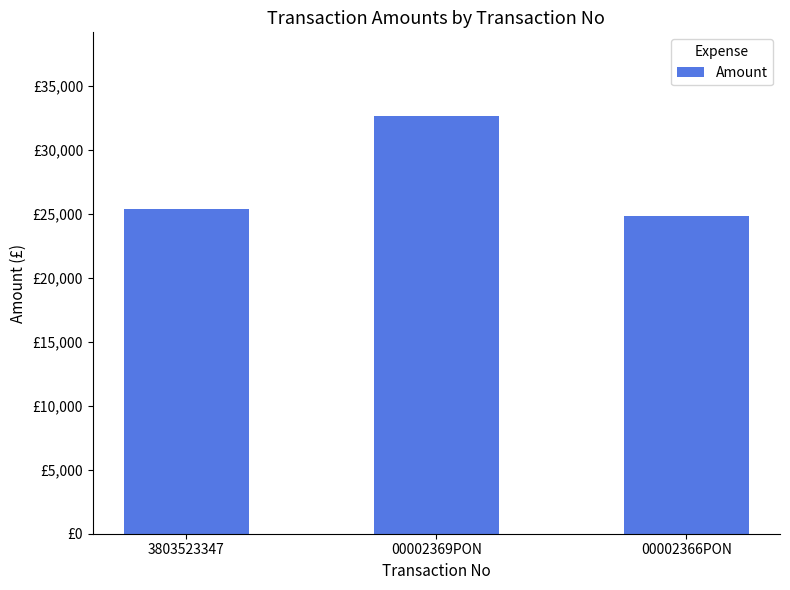

Are the bars horizontal?

No